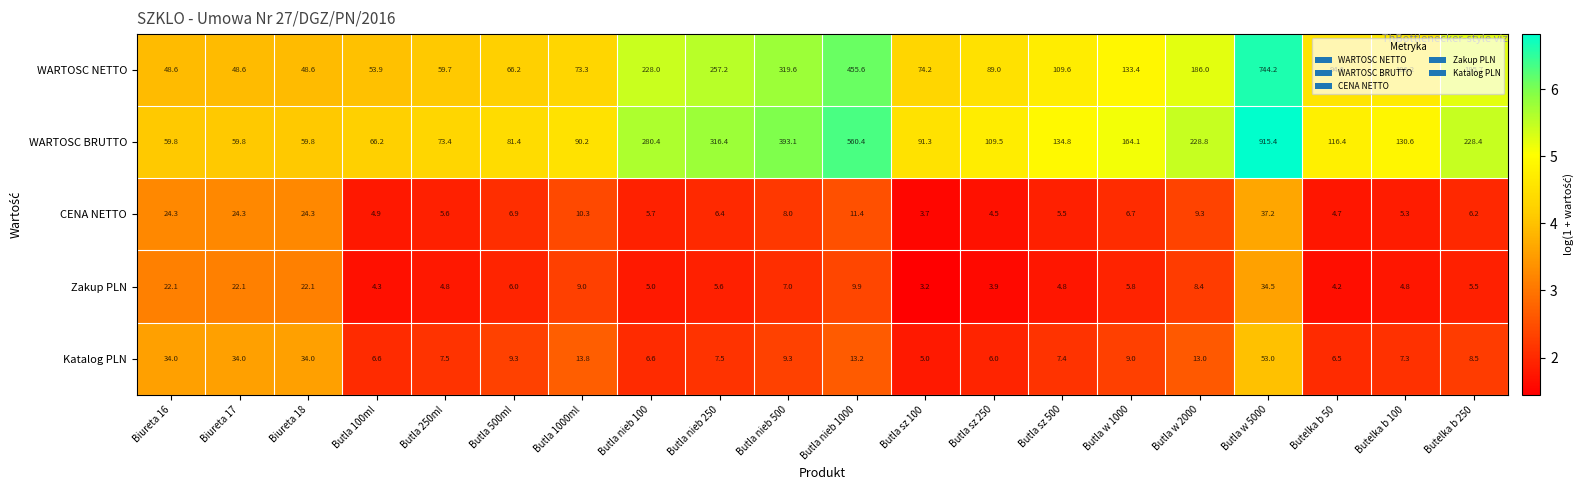

At Butla nieb 500, list the series in order from largest to smallest.

WARTOSC BRUTTO, WARTOSC NETTO, Katalog PLN, CENA NETTO, Zakup PLN